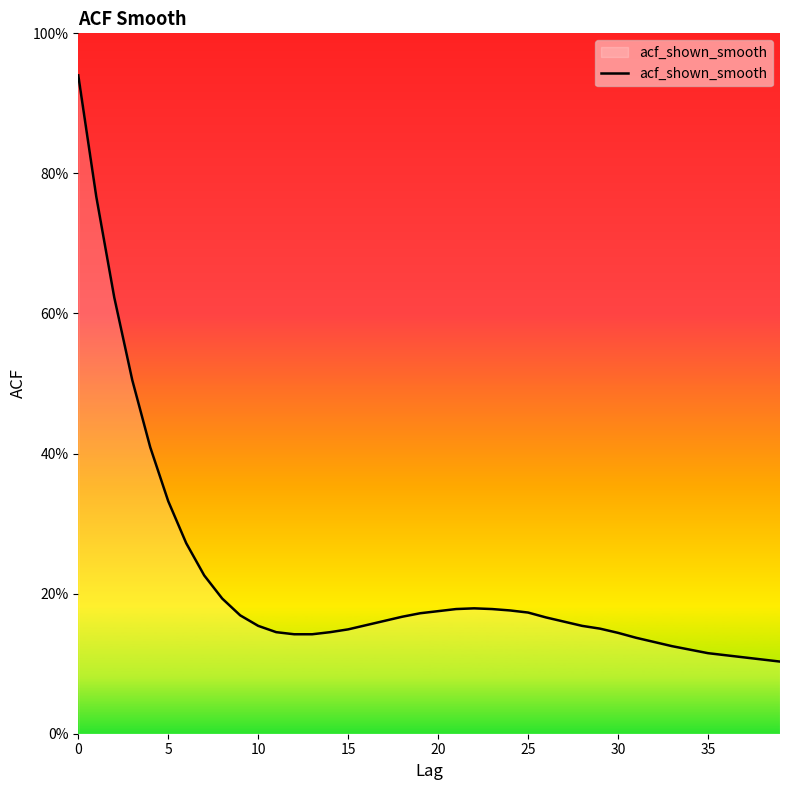

What is the difference between the maximum and second lowest values?

0.8